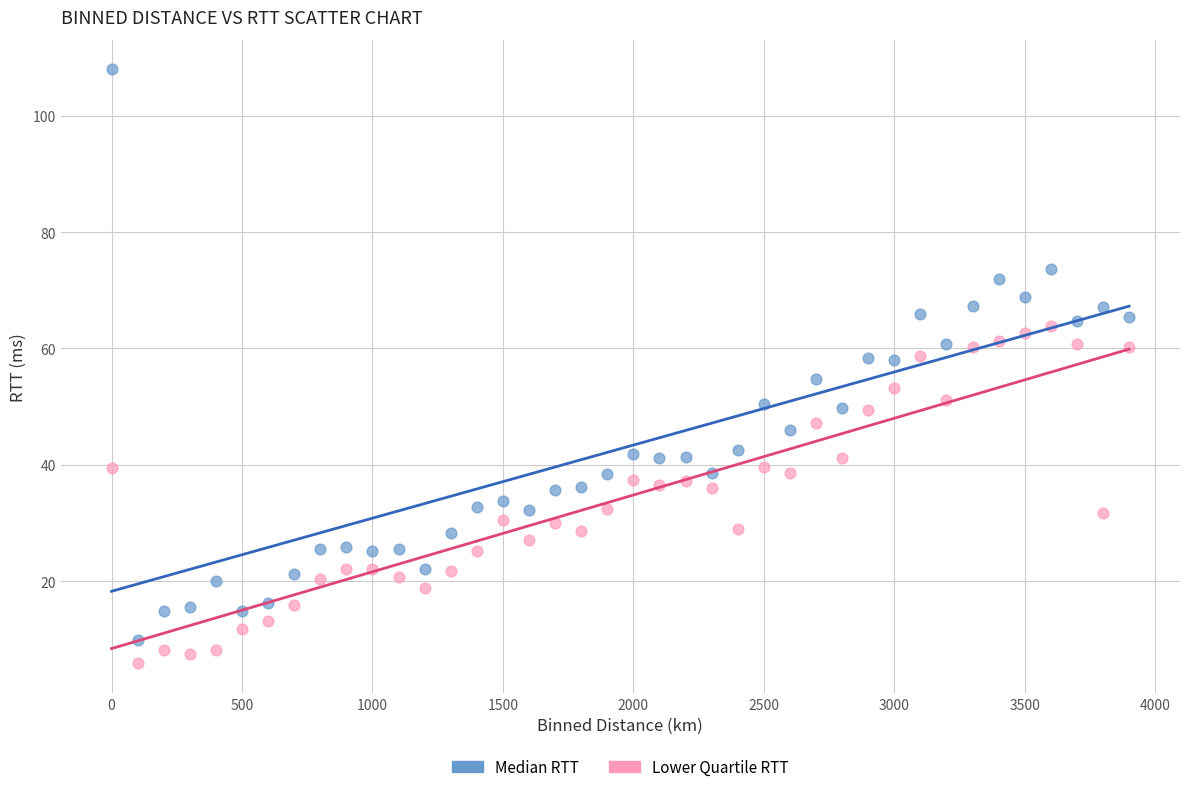

What is the X range (max minus min) for the scatter plot?

3900.0